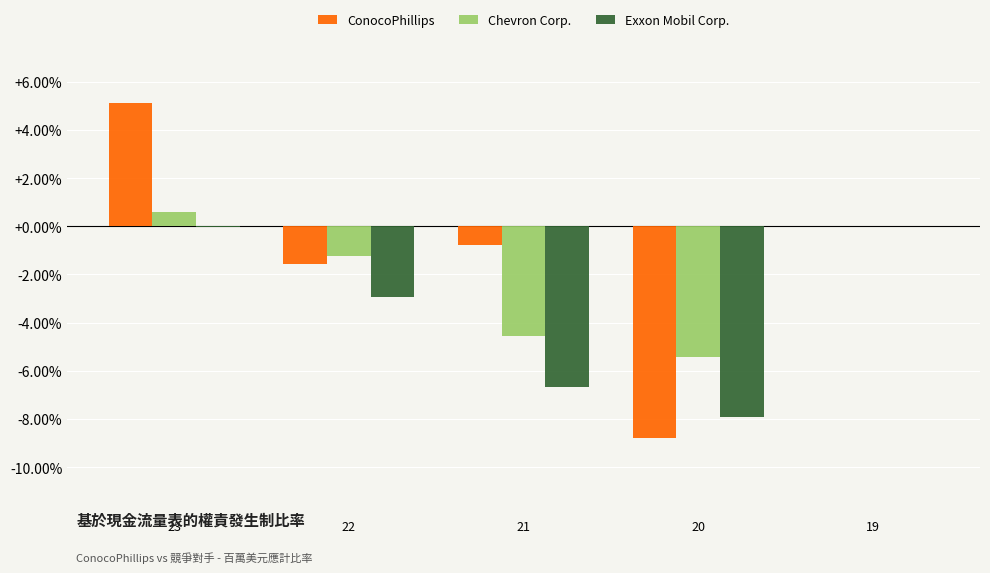

Which series changed the most between 22 and 20?

ConocoPhillips